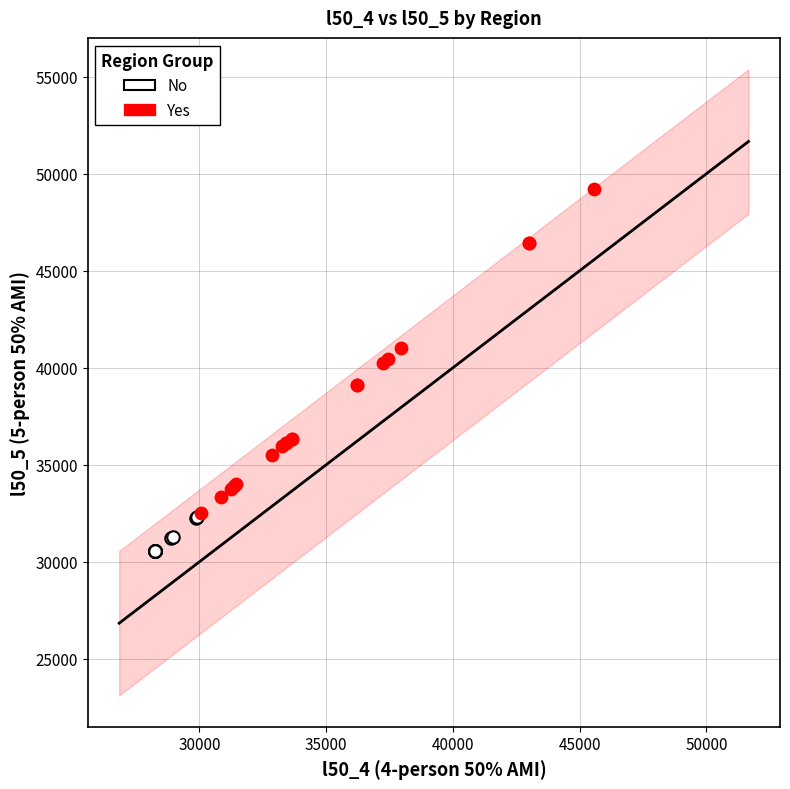

What are all the series names shown in the legend?

No, Yes